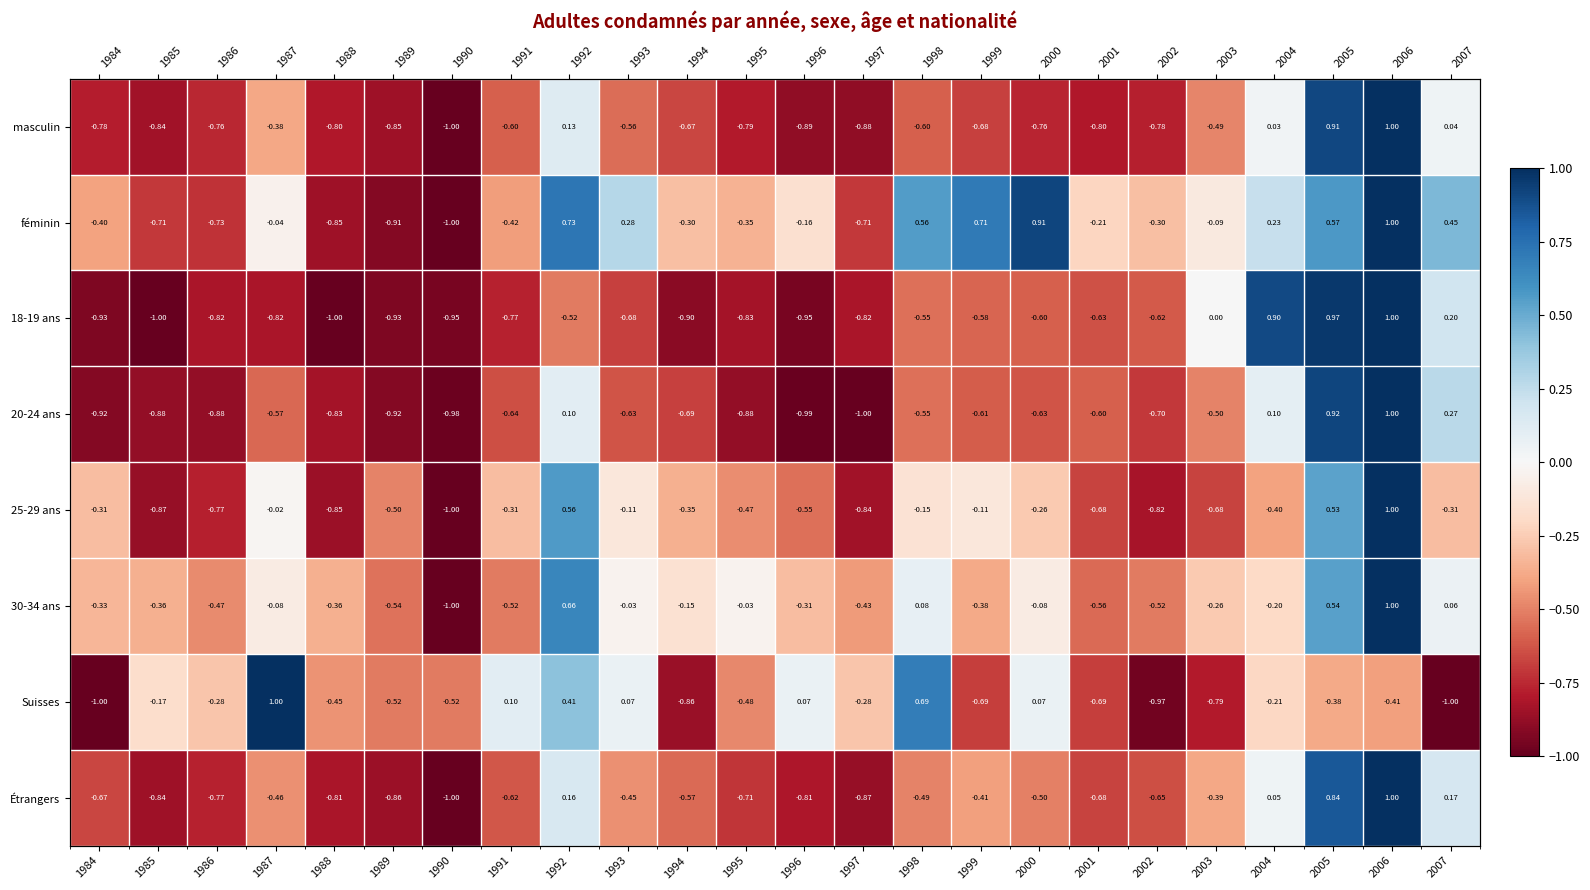

List the labels in order of masculin value, largest first.

2006, 2005, 1992, 2007, 2004, 1987, 2003, 1993, 1998, 1991, 1994, 1999, 1986, 2000, 2002, 1984, 1995, 1988, 2001, 1985, 1989, 1997, 1996, 1990